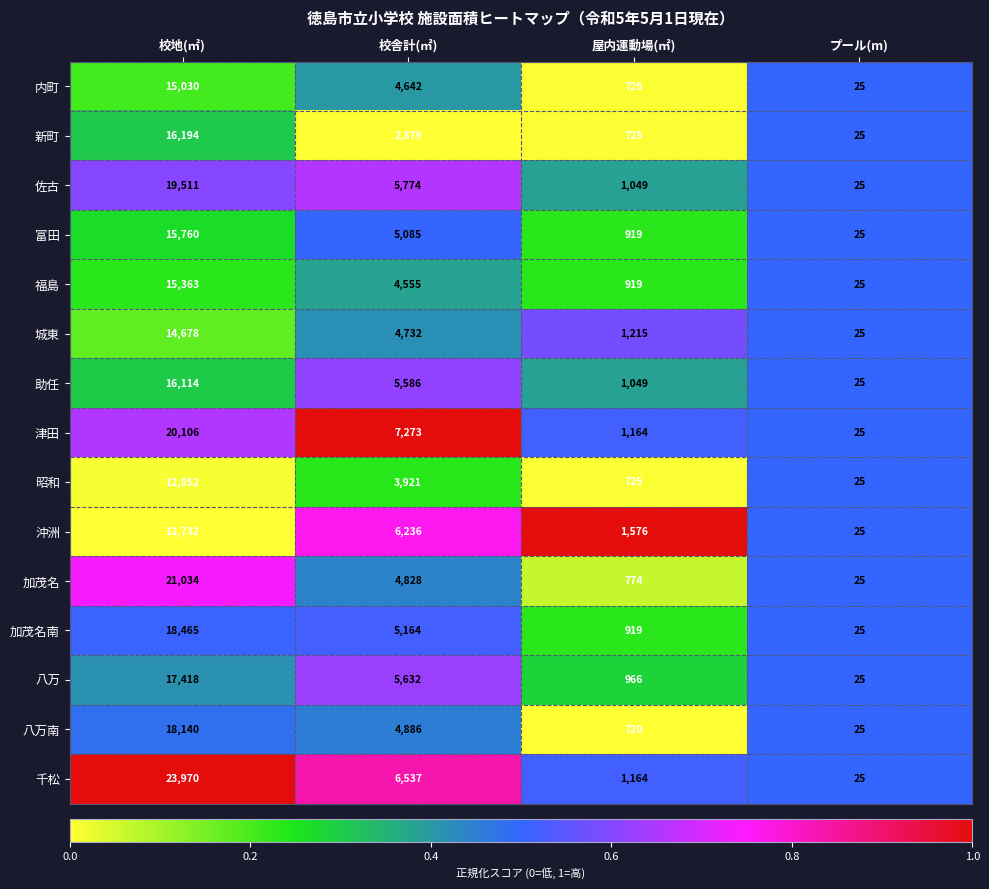

What is the sum of all 加茂名南 values?

24573